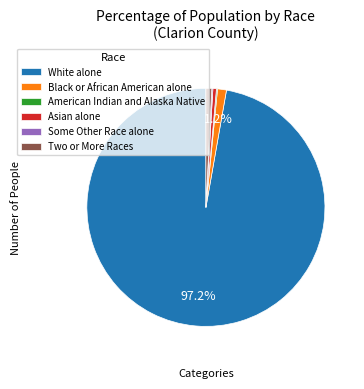

To the nearest percent, what portion does White alone represent?

97%